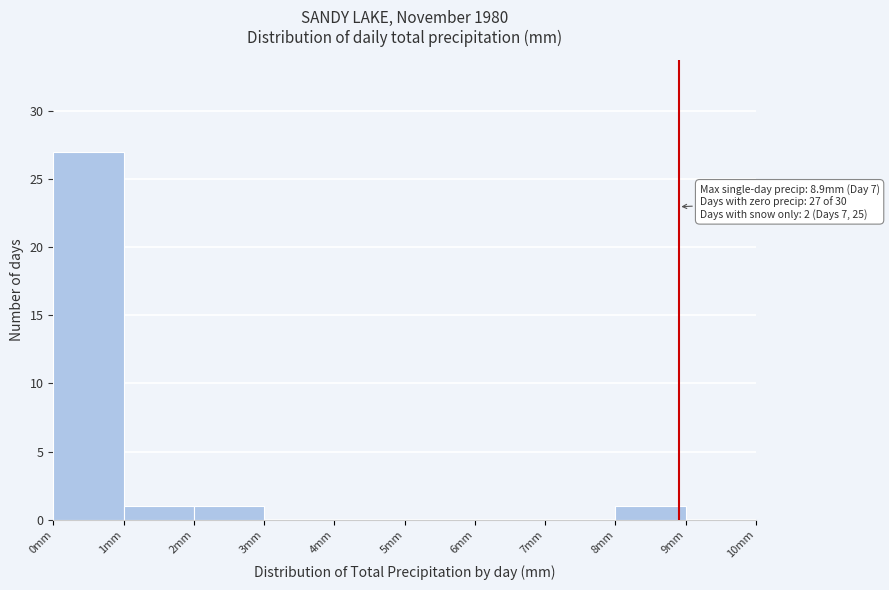

Which range on the x-axis has the tallest bar?

0 to 1